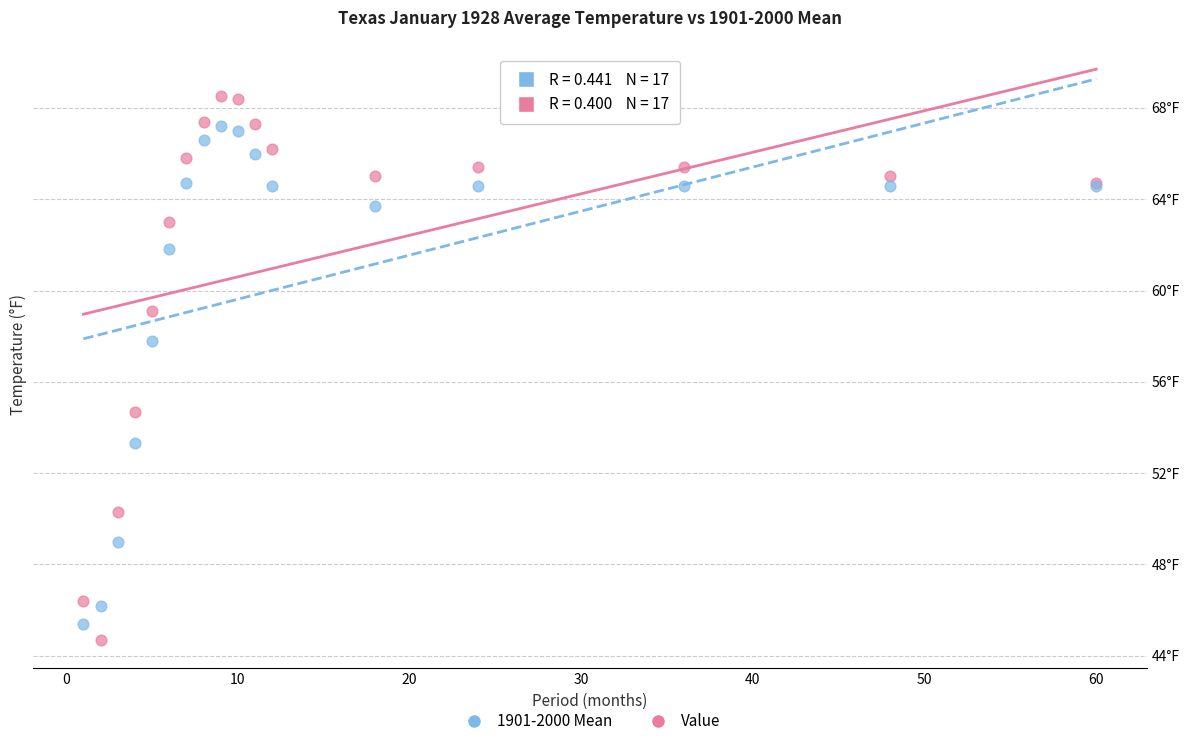

Which series reaches the minimum Y coordinate?

Value